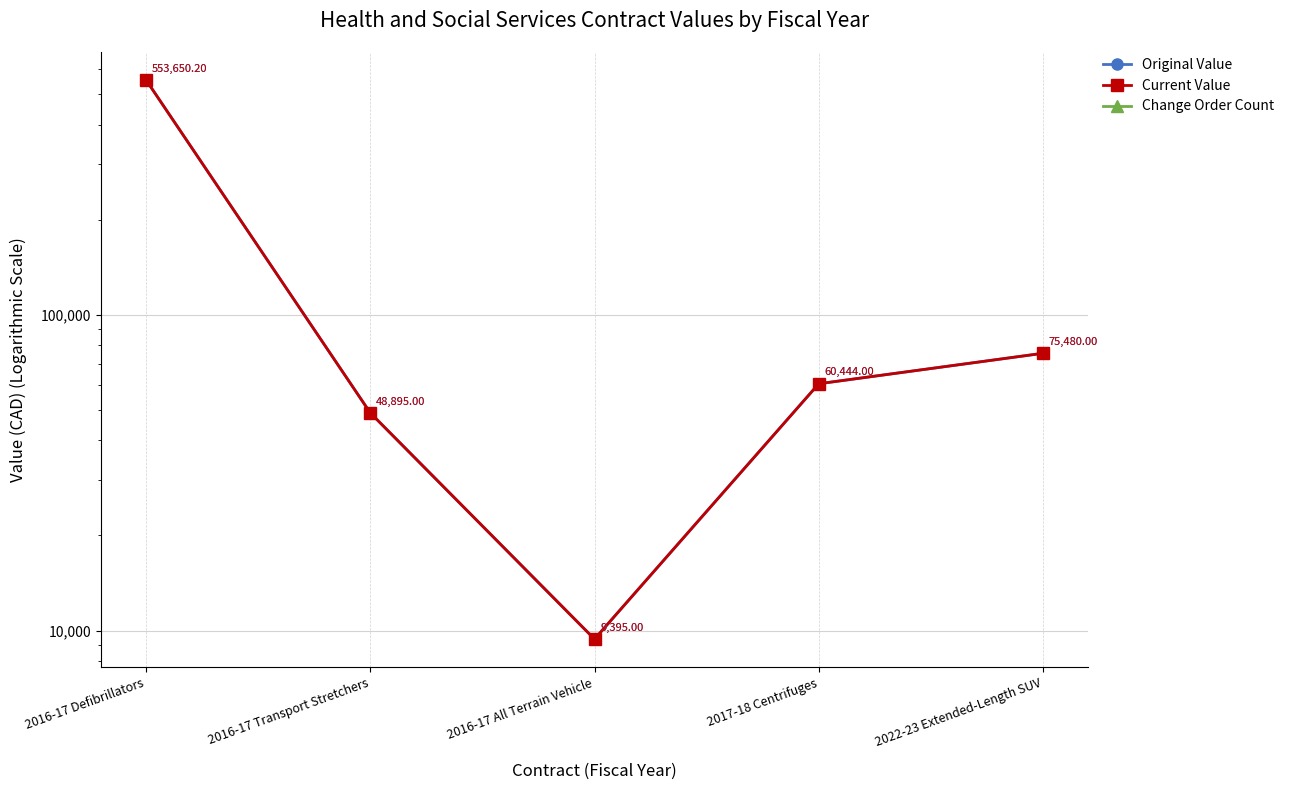

Is it true that Current Value equals 553650.2 at 2016-17 Defibrillators?

True